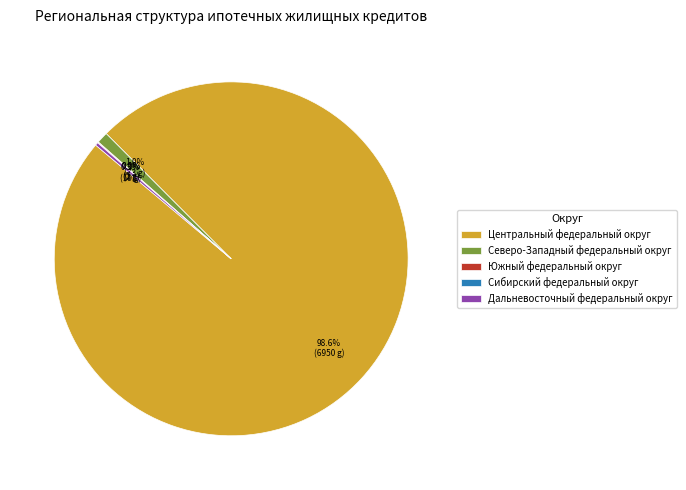

What percentage is NOT represented by Центральный федеральный округ?

1.4%